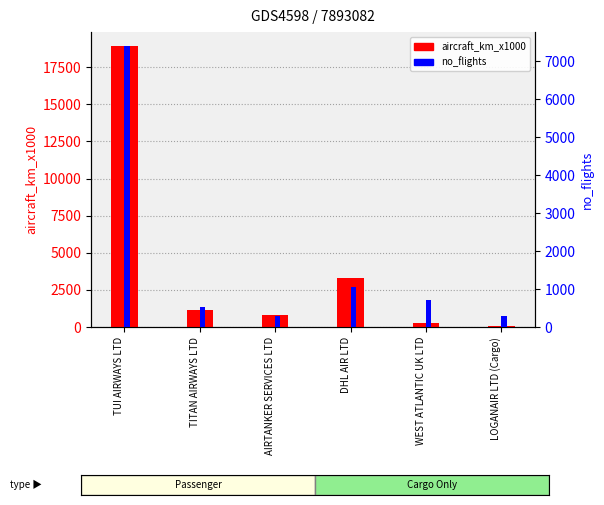

Are the bars horizontal?

No